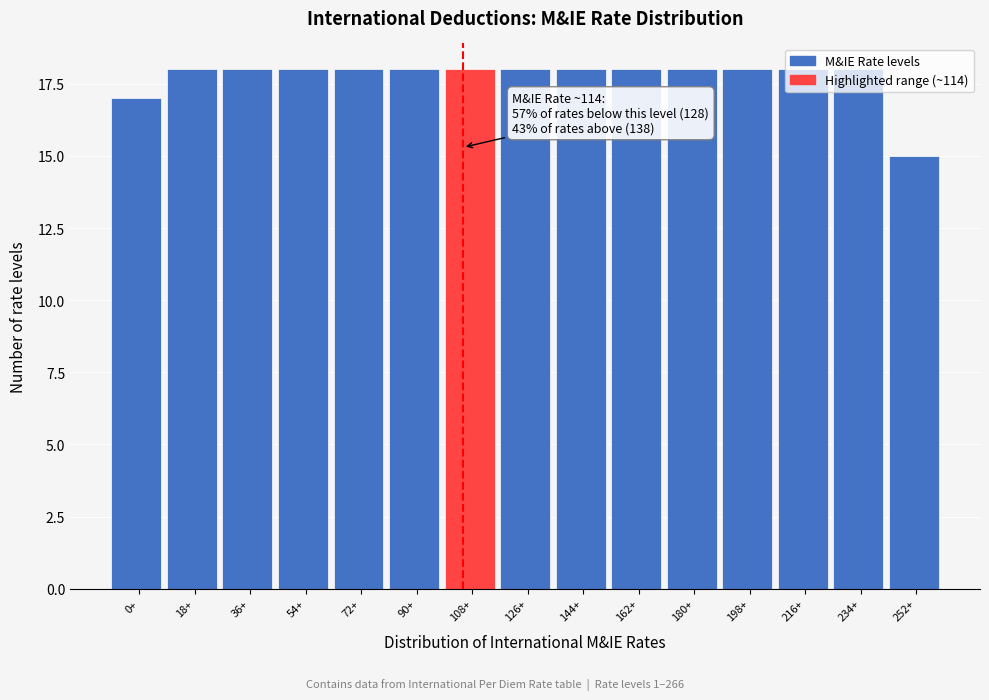

What is the minimum value shown in the chart?

15